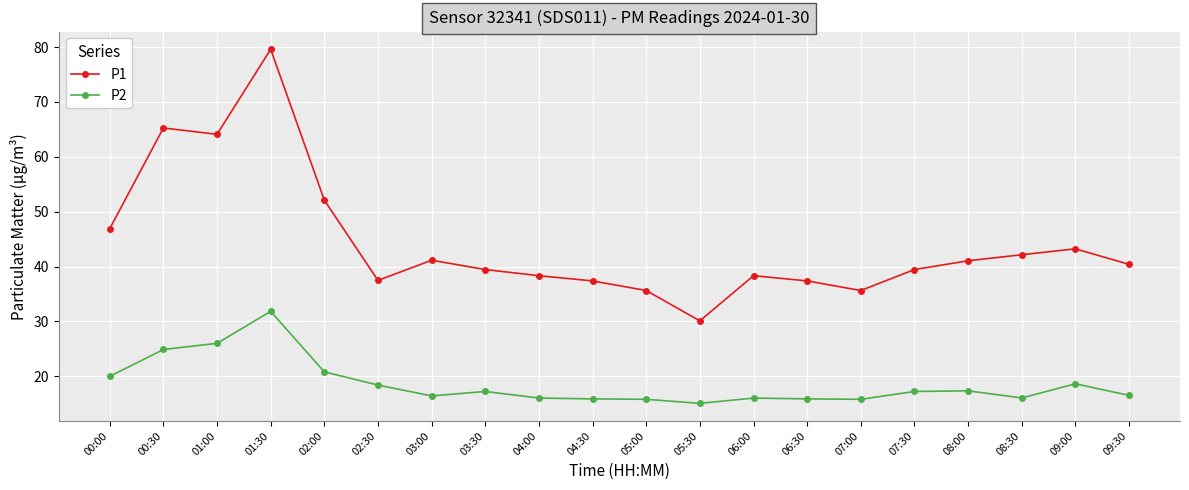

What is the difference between the highest and lowest values at 07:00?

19.8